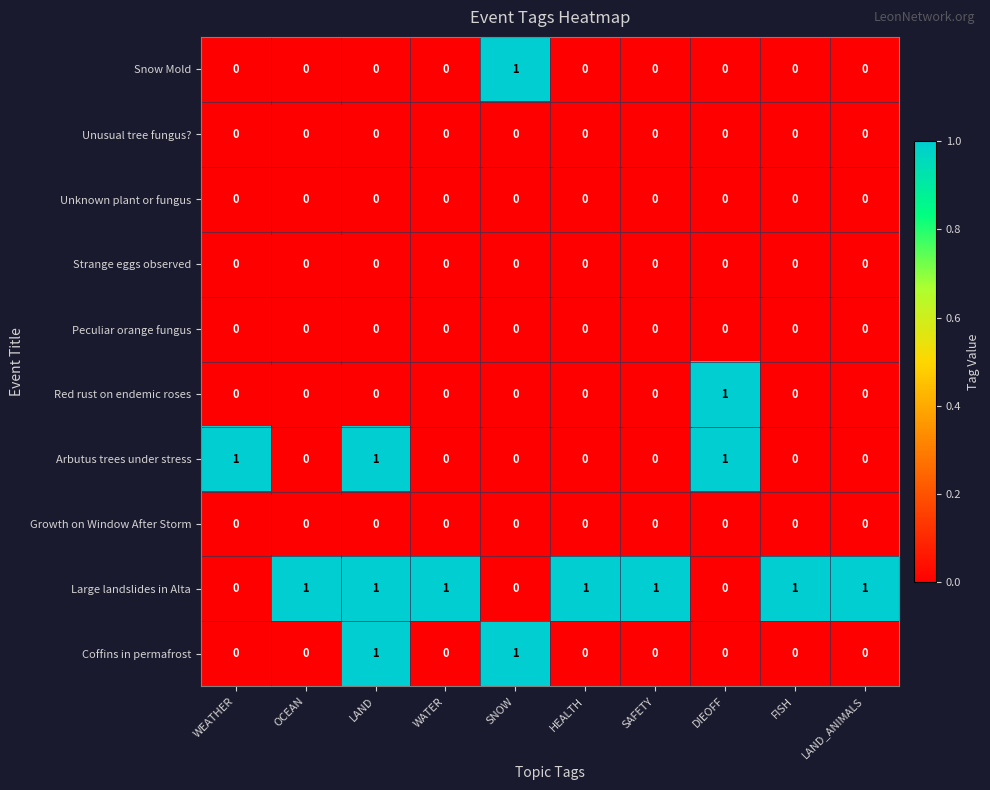

At how many categories does at least one series exceed 0?

10